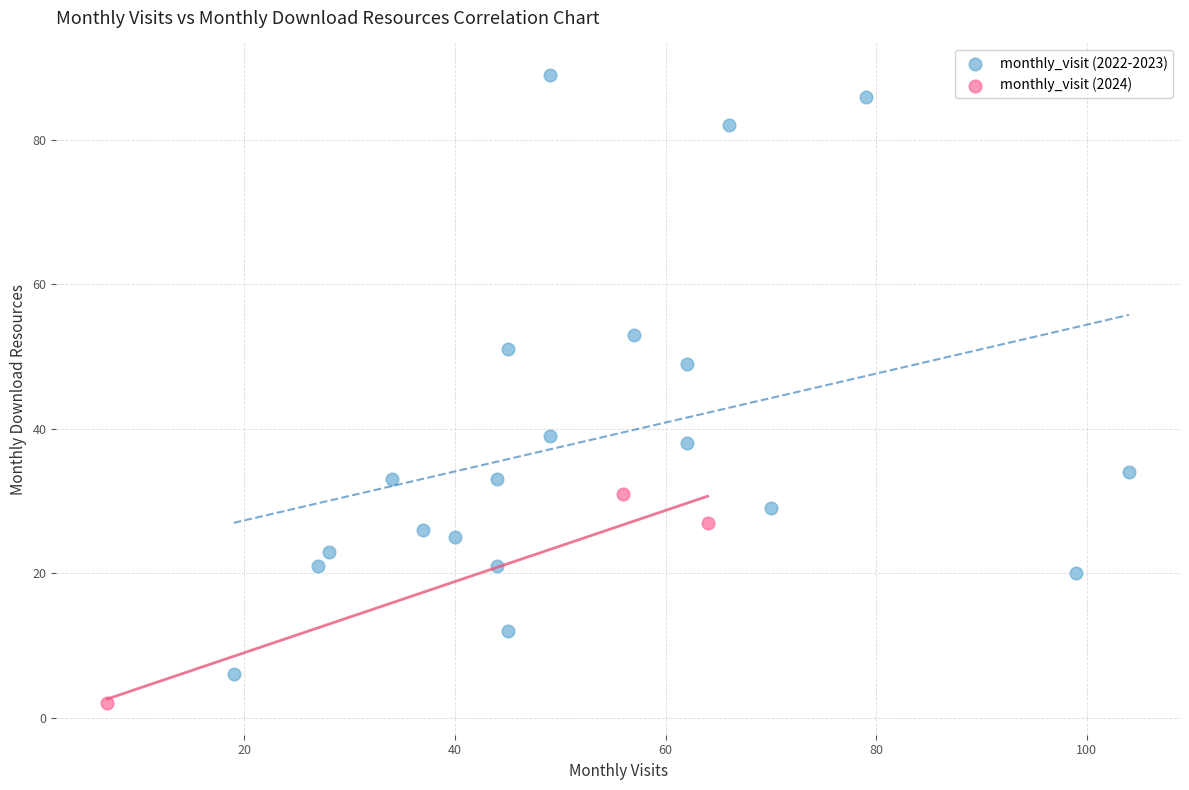

Which series reaches the minimum Y coordinate?

monthly_visit (2024)